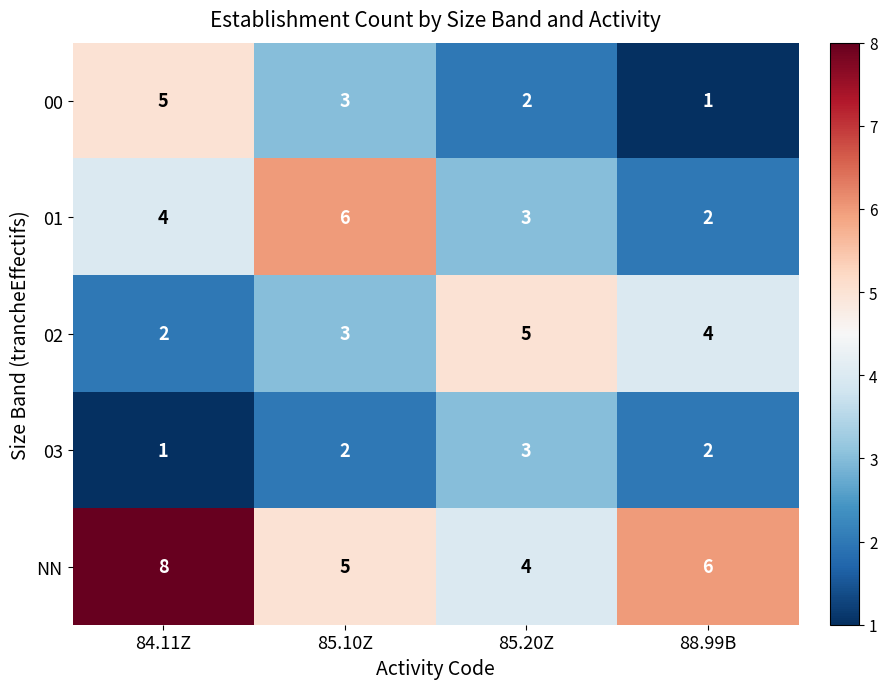

Rank the categories by NN value from lowest to highest.

85.20Z, 85.10Z, 88.99B, 84.11Z